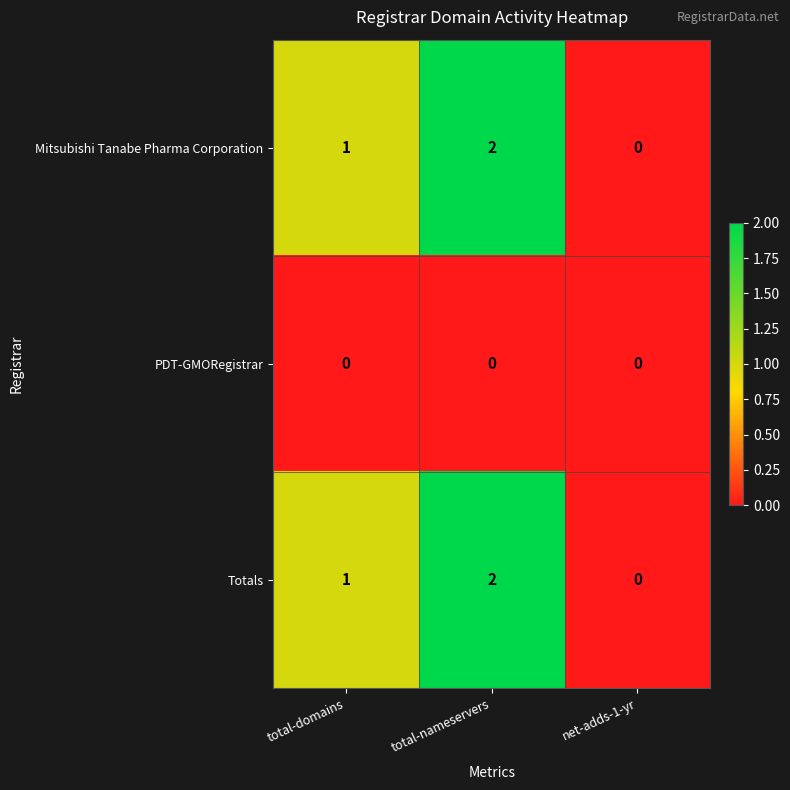

Is it true that Totals equals 2 at total-nameservers?

True